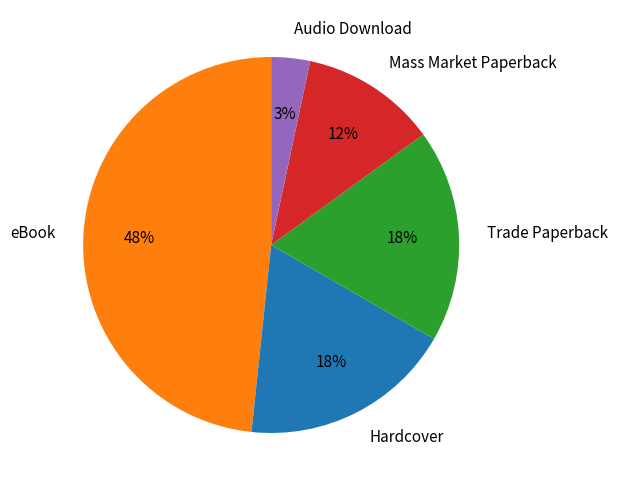

Does Mass Market Paperback account for over 50% of the chart?

No